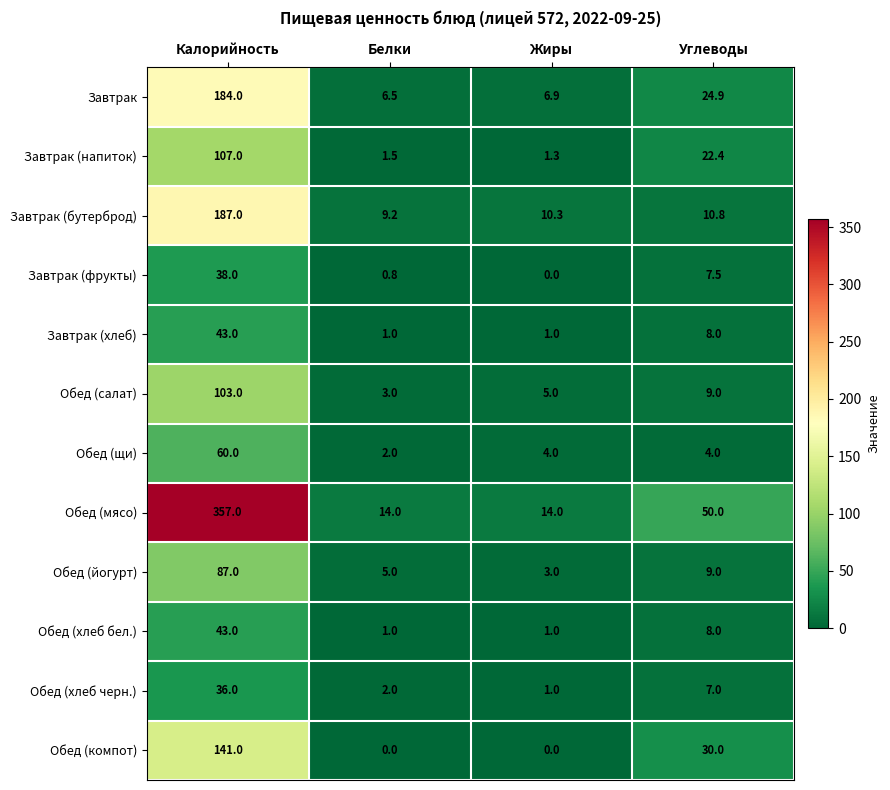

Which series has the widest spread of values?

Обед (мясо)